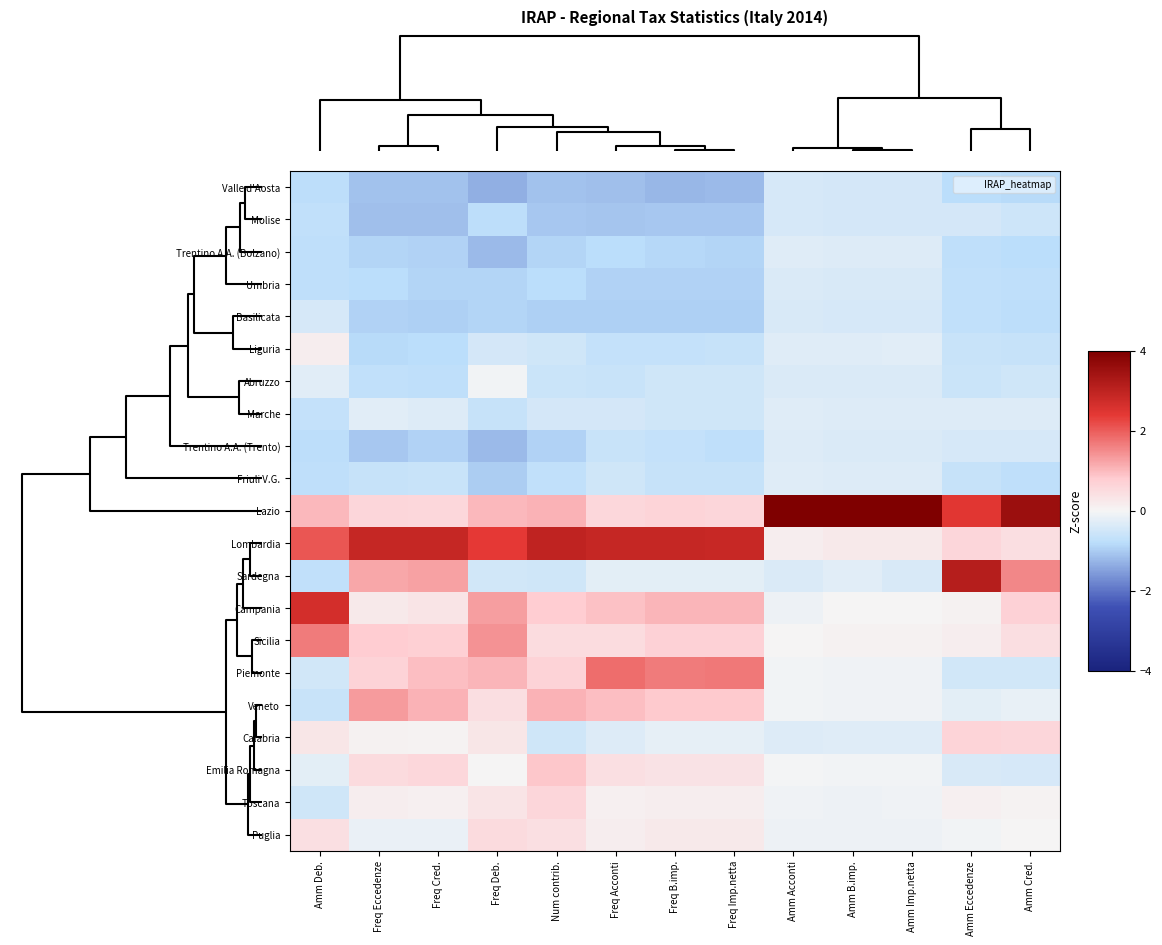

Reading left to right, extract all data points from this chart.

Valle d'Aosta: Amm Deb.=-0.8	Freq Eccedenze=-1.1	Freq Cred.=-1.1	Freq Deb.=-1.3	Num contrib.=-1.1	Freq Acconti=-1.2	Freq B.imp.=-1.2	Freq Imp.netta=-1.2	Amm Acconti=-0.4	Amm B.imp.=-0.4	Amm Imp.netta=-0.4	Amm Eccedenze=-0.8	Amm Cred.=-0.8
Molise: Amm Deb.=-0.7	Freq Eccedenze=-1.1	Freq Cred.=-1.2	Freq Deb.=-0.8	Num contrib.=-1.0	Freq Acconti=-1.1	Freq B.imp.=-1.0	Freq Imp.netta=-1.0	Amm Acconti=-0.4	Amm B.imp.=-0.5	Amm Imp.netta=-0.4	Amm Eccedenze=-0.5	Amm Cred.=-0.6
Trentino A.A. (Bolzano): Amm Deb.=-0.7	Freq Eccedenze=-0.9	Freq Cred.=-0.9	Freq Deb.=-1.2	Num contrib.=-0.9	Freq Acconti=-0.8	Freq B.imp.=-0.9	Freq Imp.netta=-0.9	Amm Acconti=-0.3	Amm B.imp.=-0.3	Amm Imp.netta=-0.3	Amm Eccedenze=-0.7	Amm Cred.=-0.8
Umbria: Amm Deb.=-0.7	Freq Eccedenze=-0.8	Freq Cred.=-0.9	Freq Deb.=-0.9	Num contrib.=-0.8	Freq Acconti=-0.9	Freq B.imp.=-0.9	Freq Imp.netta=-0.9	Amm Acconti=-0.4	Amm B.imp.=-0.4	Amm Imp.netta=-0.4	Amm Eccedenze=-0.7	Amm Cred.=-0.7
Basilicata: Amm Deb.=-0.4	Freq Eccedenze=-0.9	Freq Cred.=-1.0	Freq Deb.=-0.9	Num contrib.=-0.9	Freq Acconti=-0.9	Freq B.imp.=-1.0	Freq Imp.netta=-0.9	Amm Acconti=-0.4	Amm B.imp.=-0.4	Amm Imp.netta=-0.4	Amm Eccedenze=-0.7	Amm Cred.=-0.8
Liguria: Amm Deb.=0.1	Freq Eccedenze=-0.8	Freq Cred.=-0.8	Freq Deb.=-0.5	Num contrib.=-0.5	Freq Acconti=-0.7	Freq B.imp.=-0.7	Freq Imp.netta=-0.6	Amm Acconti=-0.3	Amm B.imp.=-0.3	Amm Imp.netta=-0.3	Amm Eccedenze=-0.6	Amm Cred.=-0.7
Abruzzo: Amm Deb.=-0.3	Freq Eccedenze=-0.7	Freq Cred.=-0.7	Freq Deb.=-0.0	Num contrib.=-0.6	Freq Acconti=-0.6	Freq B.imp.=-0.5	Freq Imp.netta=-0.5	Amm Acconti=-0.4	Amm B.imp.=-0.4	Amm Imp.netta=-0.4	Amm Eccedenze=-0.6	Amm Cred.=-0.5
Marche: Amm Deb.=-0.7	Freq Eccedenze=-0.3	Freq Cred.=-0.3	Freq Deb.=-0.6	Num contrib.=-0.4	Freq Acconti=-0.5	Freq B.imp.=-0.5	Freq Imp.netta=-0.5	Amm Acconti=-0.3	Amm B.imp.=-0.3	Amm Imp.netta=-0.3	Amm Eccedenze=-0.3	Amm Cred.=-0.3
Trentino A.A. (Trento): Amm Deb.=-0.8	Freq Eccedenze=-1.1	Freq Cred.=-0.9	Freq Deb.=-1.2	Num contrib.=-0.9	Freq Acconti=-0.6	Freq B.imp.=-0.7	Freq Imp.netta=-0.7	Amm Acconti=-0.3	Amm B.imp.=-0.4	Amm Imp.netta=-0.4	Amm Eccedenze=-0.4	Amm Cred.=-0.4
Friuli V.G.: Amm Deb.=-0.7	Freq Eccedenze=-0.6	Freq Cred.=-0.6	Freq Deb.=-1.0	Num contrib.=-0.7	Freq Acconti=-0.5	Freq B.imp.=-0.6	Freq Imp.netta=-0.6	Amm Acconti=-0.3	Amm B.imp.=-0.3	Amm Imp.netta=-0.3	Amm Eccedenze=-0.7	Amm Cred.=-0.7
Lazio: Amm Deb.=1.0	Freq Eccedenze=0.6	Freq Cred.=0.6	Freq Deb.=1.0	Num contrib.=1.1	Freq Acconti=0.6	Freq B.imp.=0.6	Freq Imp.netta=0.6	Amm Acconti=4.0	Amm B.imp.=4.0	Amm Imp.netta=4.0	Amm Eccedenze=2.5	Amm Cred.=3.6
Lombardia: Amm Deb.=2.1	Freq Eccedenze=2.9	Freq Cred.=2.9	Freq Deb.=2.4	Num contrib.=3.0	Freq Acconti=2.9	Freq B.imp.=2.9	Freq Imp.netta=2.9	Amm Acconti=0.1	Amm B.imp.=0.2	Amm Imp.netta=0.2	Amm Eccedenze=0.6	Amm Cred.=0.4
Sardegna: Amm Deb.=-0.7	Freq Eccedenze=1.2	Freq Cred.=1.3	Freq Deb.=-0.5	Num contrib.=-0.5	Freq Acconti=-0.2	Freq B.imp.=-0.2	Freq Imp.netta=-0.2	Amm Acconti=-0.4	Amm B.imp.=-0.3	Amm Imp.netta=-0.4	Amm Eccedenze=3.1	Amm Cred.=1.6
Campania: Amm Deb.=2.7	Freq Eccedenze=0.2	Freq Cred.=0.3	Freq Deb.=1.3	Num contrib.=0.8	Freq Acconti=0.9	Freq B.imp.=1.0	Freq Imp.netta=1.0	Amm Acconti=-0.1	Amm B.imp.=0.0	Amm Imp.netta=0.0	Amm Eccedenze=0.1	Amm Cred.=0.7
Sicilia: Amm Deb.=1.7	Freq Eccedenze=0.8	Freq Cred.=0.7	Freq Deb.=1.4	Num contrib.=0.5	Freq Acconti=0.5	Freq B.imp.=0.7	Freq Imp.netta=0.7	Amm Acconti=0.0	Amm B.imp.=0.1	Amm Imp.netta=0.1	Amm Eccedenze=0.1	Amm Cred.=0.4
Piemonte: Amm Deb.=-0.5	Freq Eccedenze=0.7	Freq Cred.=1.0	Freq Deb.=1.1	Num contrib.=0.7	Freq Acconti=1.8	Freq B.imp.=1.7	Freq Imp.netta=1.7	Amm Acconti=-0.1	Amm B.imp.=-0.1	Amm Imp.netta=-0.1	Amm Eccedenze=-0.5	Amm Cred.=-0.5
Veneto: Amm Deb.=-0.6	Freq Eccedenze=1.3	Freq Cred.=1.1	Freq Deb.=0.5	Num contrib.=1.1	Freq Acconti=1.0	Freq B.imp.=0.8	Freq Imp.netta=0.8	Amm Acconti=-0.0	Amm B.imp.=-0.1	Amm Imp.netta=-0.1	Amm Eccedenze=-0.2	Amm Cred.=-0.2
Calabria: Amm Deb.=0.3	Freq Eccedenze=0.1	Freq Cred.=0.0	Freq Deb.=0.3	Num contrib.=-0.5	Freq Acconti=-0.3	Freq B.imp.=-0.2	Freq Imp.netta=-0.2	Amm Acconti=-0.3	Amm B.imp.=-0.3	Amm Imp.netta=-0.3	Amm Eccedenze=0.6	Amm Cred.=0.6
Emilia Romagna: Amm Deb.=-0.2	Freq Eccedenze=0.5	Freq Cred.=0.6	Freq Deb.=0.0	Num contrib.=0.9	Freq Acconti=0.4	Freq B.imp.=0.4	Freq Imp.netta=0.4	Amm Acconti=-0.0	Amm B.imp.=-0.0	Amm Imp.netta=-0.0	Amm Eccedenze=-0.4	Amm Cred.=-0.4
Toscana: Amm Deb.=-0.5	Freq Eccedenze=0.2	Freq Cred.=0.1	Freq Deb.=0.3	Num contrib.=0.6	Freq Acconti=0.1	Freq B.imp.=0.1	Freq Imp.netta=0.1	Amm Acconti=-0.1	Amm B.imp.=-0.1	Amm Imp.netta=-0.1	Amm Eccedenze=0.1	Amm Cred.=0.1
Puglia: Amm Deb.=0.4	Freq Eccedenze=-0.1	Freq Cred.=-0.1	Freq Deb.=0.5	Num contrib.=0.4	Freq Acconti=0.1	Freq B.imp.=0.2	Freq Imp.netta=0.2	Amm Acconti=-0.1	Amm B.imp.=-0.1	Amm Imp.netta=-0.1	Amm Eccedenze=-0.0	Amm Cred.=0.0